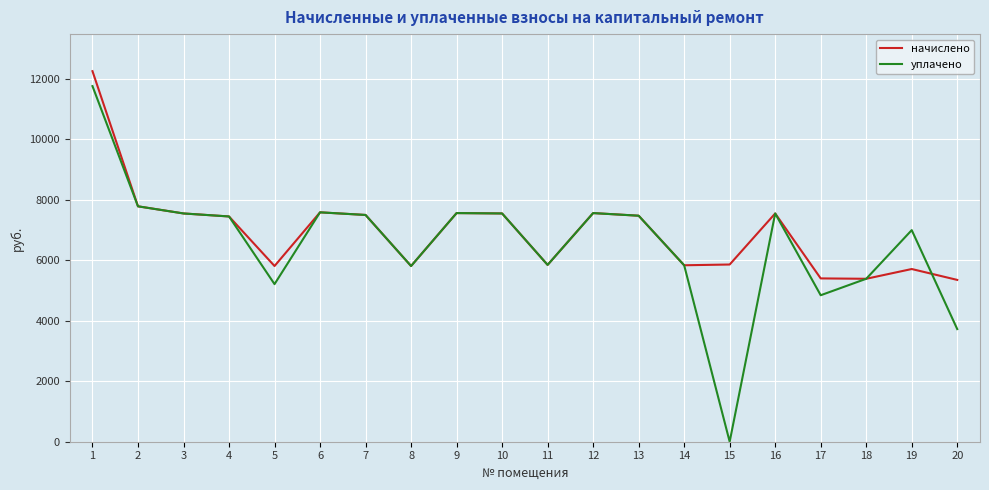

How many lines are shown in the chart?

2